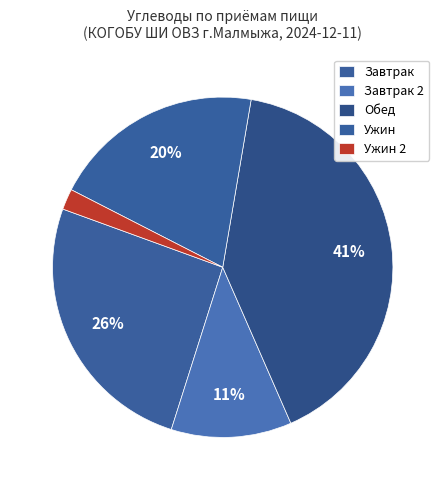

How many segments does this pie chart have?

5